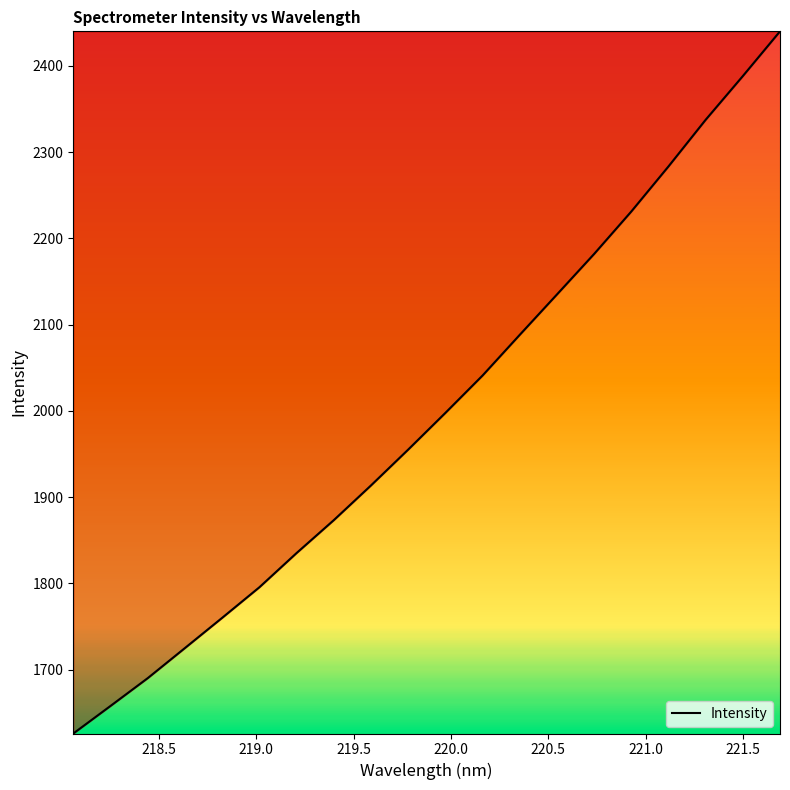

True or false: there are more than 0 points higher than both neighbors.

False